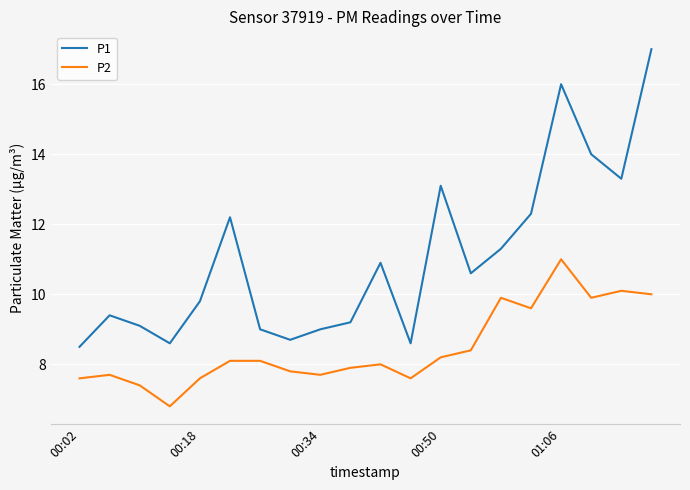

True or false: P2 has more than 0 points higher than both neighbors.

True